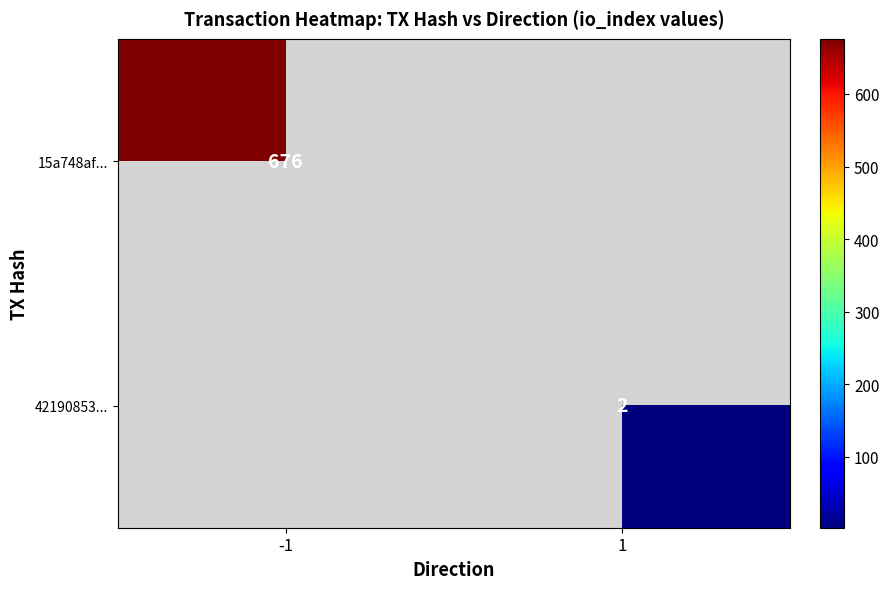

The value of 15a748af... at -1 is 952. True or false?

False